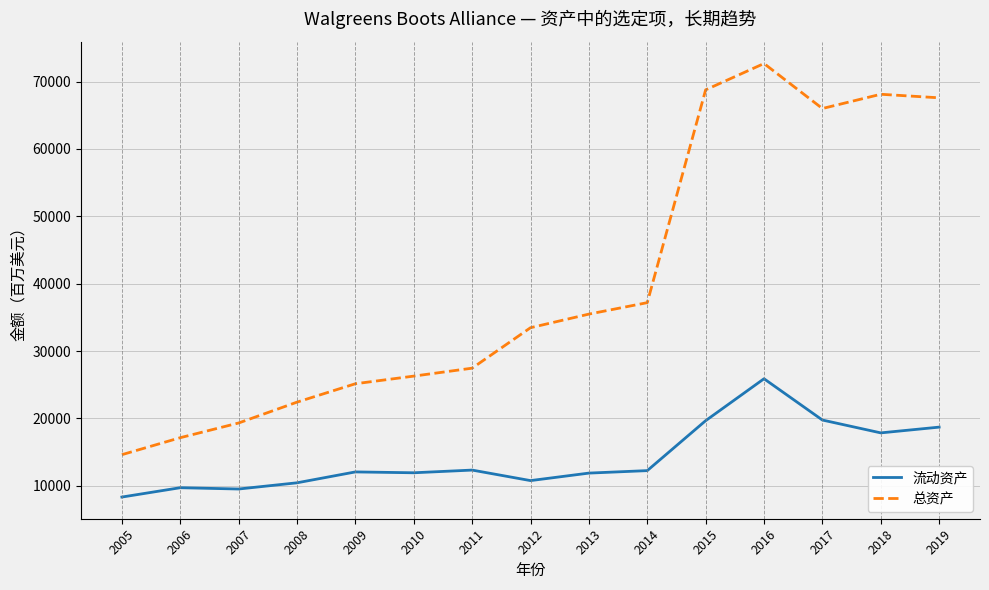

At 2005, list the series in order from largest to smallest.

总资产, 流动资产